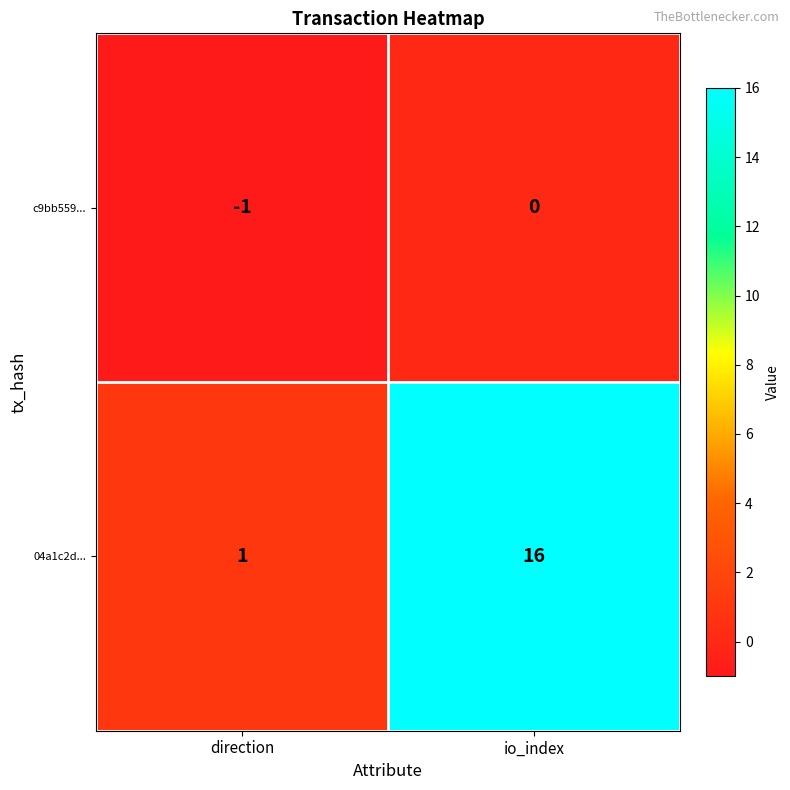

Which series changed the most between direction and io_index?

04a1c2d...